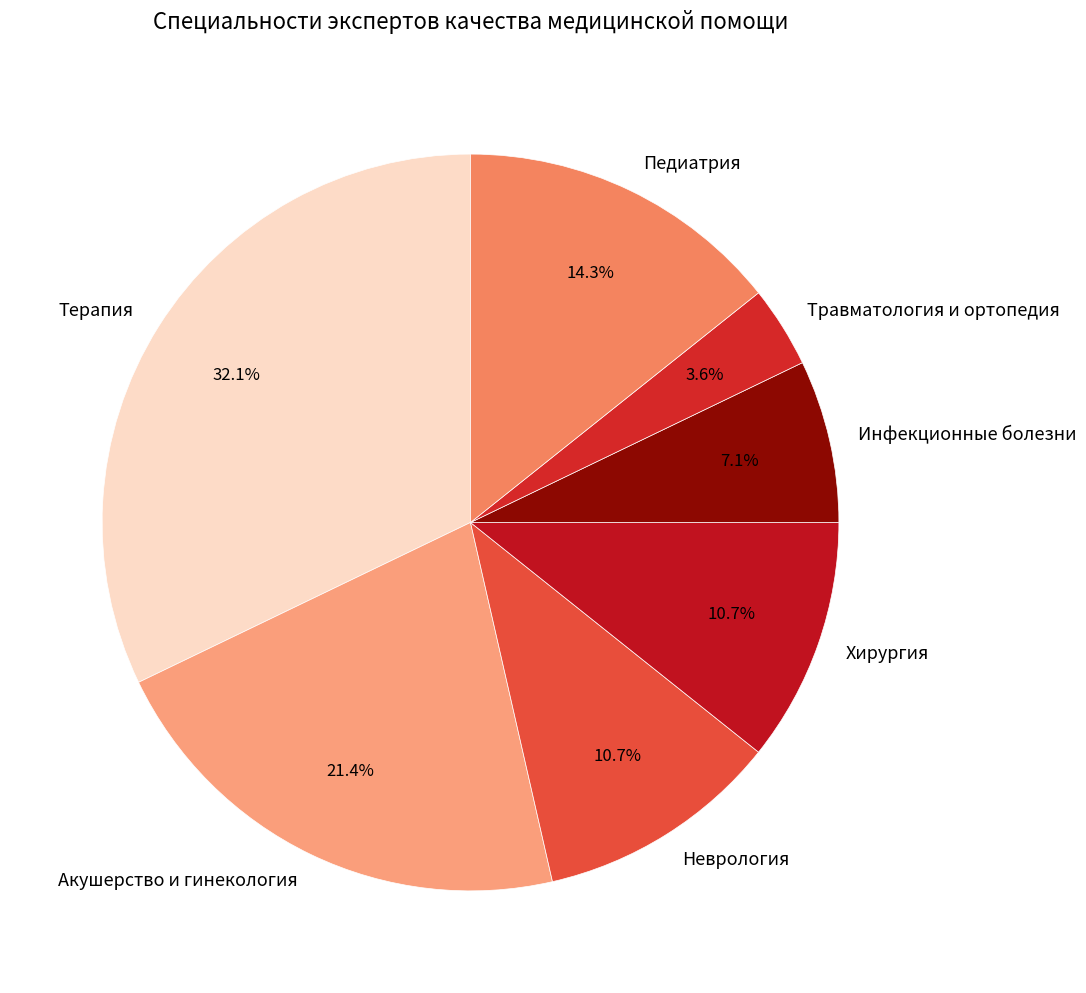

What percentage is the Терапия slice, to the nearest percent?

32%